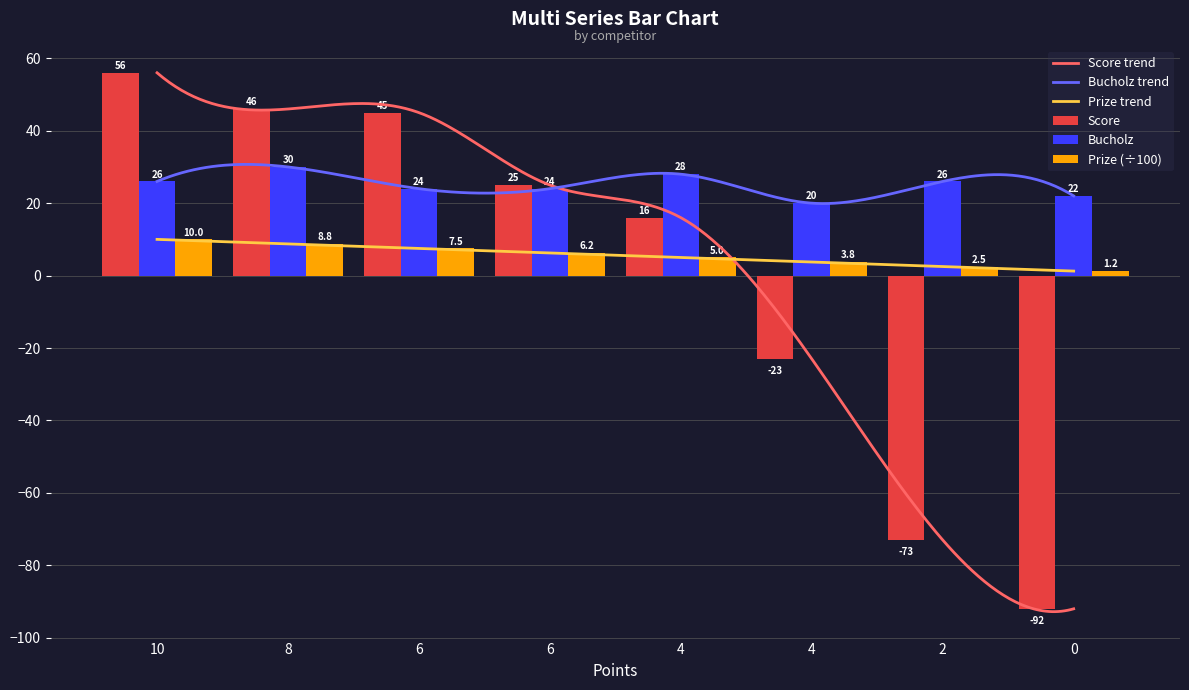

List the series in order of their peak value, lowest first.

Prize, Bucholz, Score